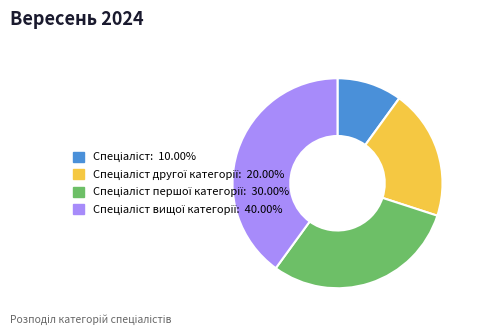

How many slices are in this pie chart?

4